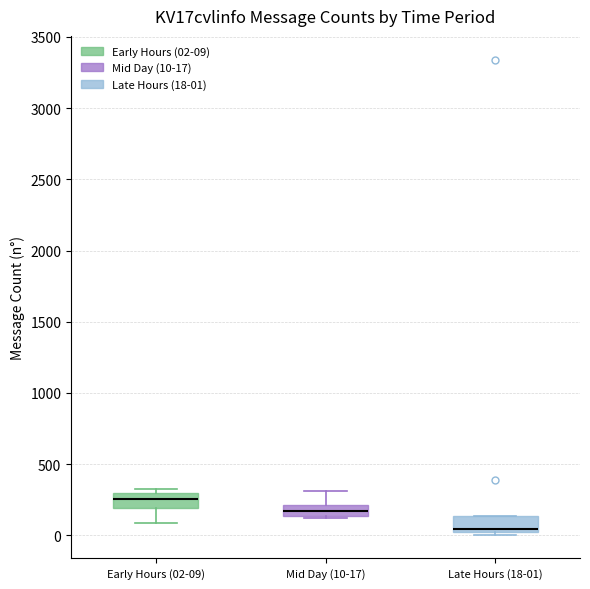

Reading left to right, transcribe this box plot: for each box, give where its median line is, the range the box spans, and where its two whiskers end, as read against the y-axis. The values are not printed on the chart, so give them approximately, as read against the axis.

Early Hours (02-09): median 250, box 200 to 300, whiskers 100 to 350
Mid Day (10-17): median 150 (inside the box), box 150 to 200, whiskers 100 to 300
Late Hours (18-01): median 50, box 0 to 150, whiskers 0 (just below the box's lower edge) to 150